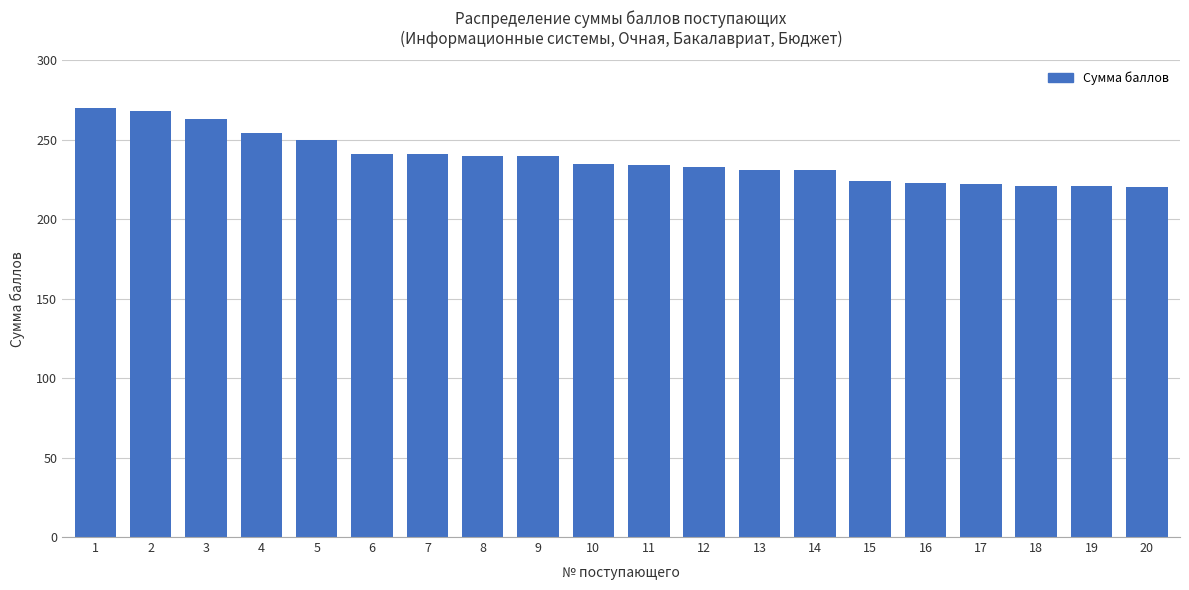

At which label does the data first exceed 235?

1